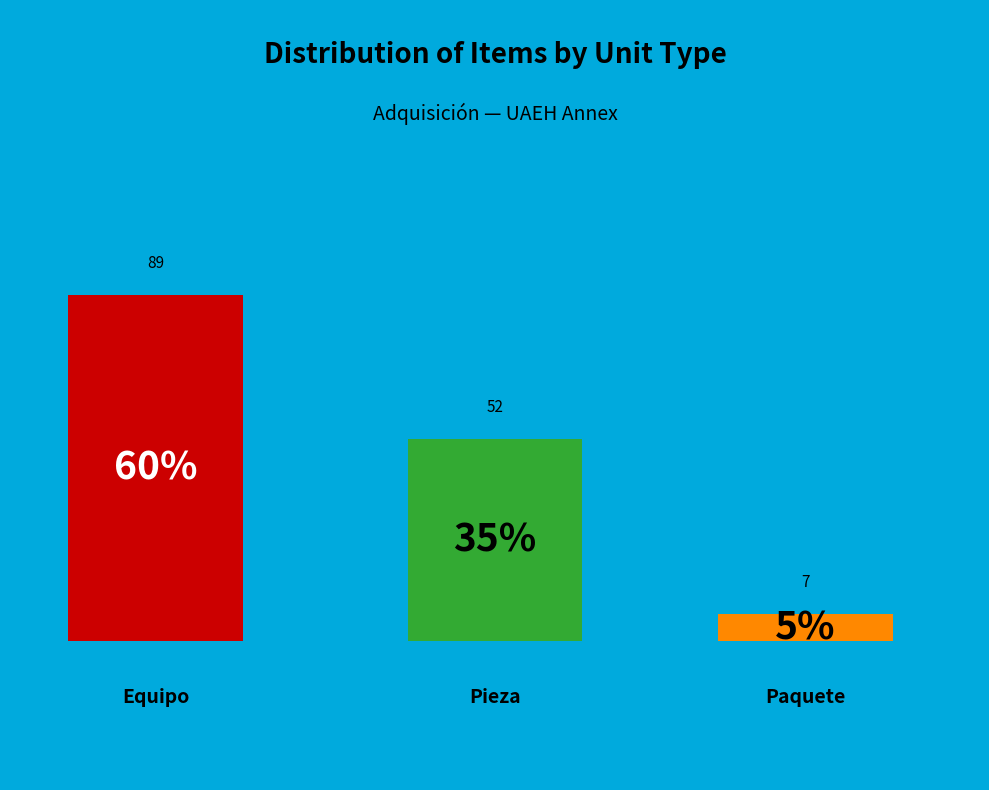

To the nearest percent, what is the average slice percentage?

33%